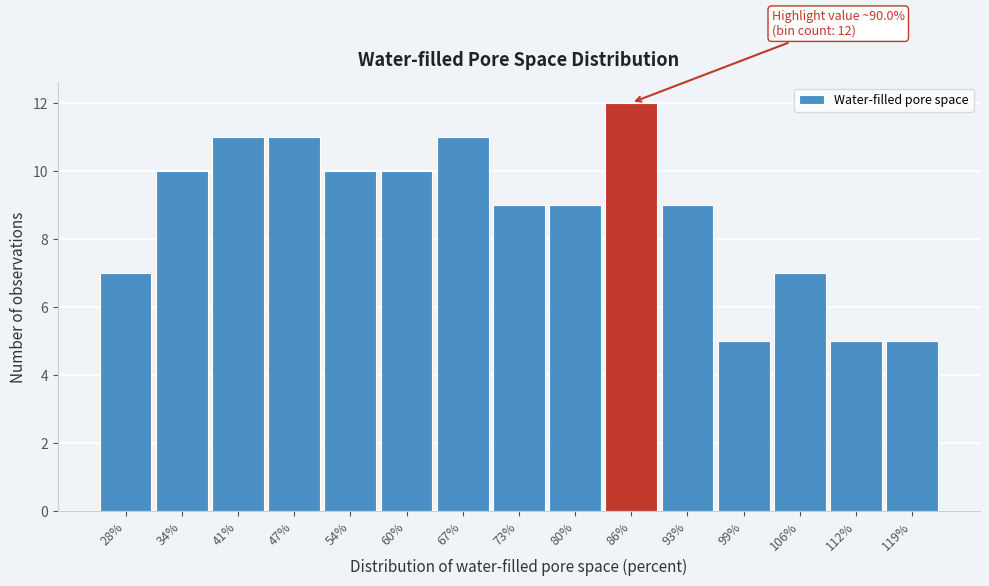

Reading right to left, what are all the values shown in this chart?

5	5	7	5	9	12	9	9	11	10	10	11	11	10	7